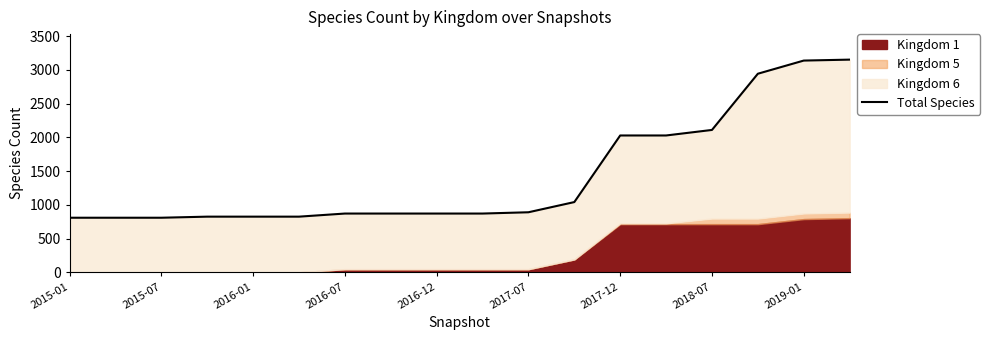

What is the sum of the values at 16 and 11?

4177